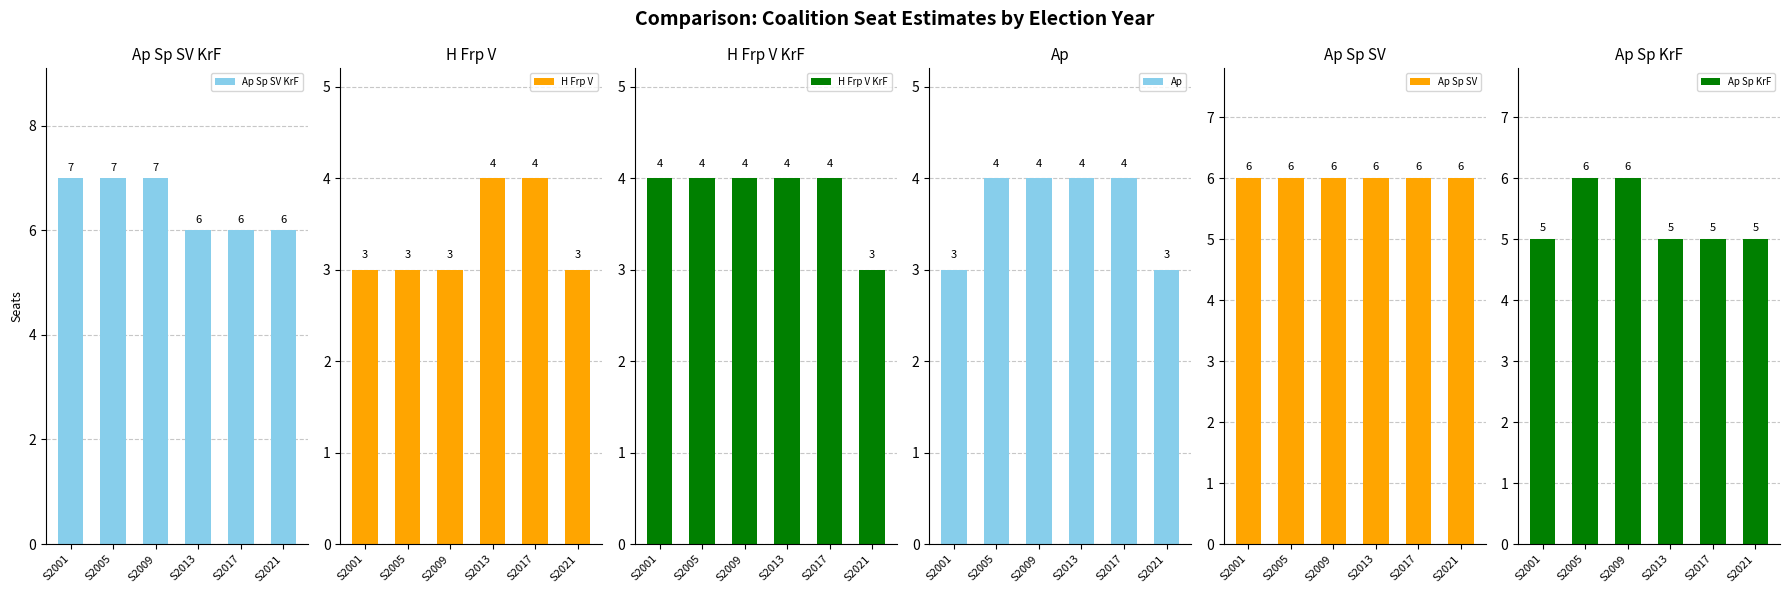

Reading right to left, extract all data points from this chart.

Ap Sp SV KrF: S2021=6	S2017=6	S2013=6	S2009=7	S2005=7	S2001=7
H Frp V: S2021=3	S2017=4	S2013=4	S2009=3	S2005=3	S2001=3
H Frp V KrF: S2021=3	S2017=4	S2013=4	S2009=4	S2005=4	S2001=4
Ap: S2021=3	S2017=4	S2013=4	S2009=4	S2005=4	S2001=3
Ap Sp SV: S2021=6	S2017=6	S2013=6	S2009=6	S2005=6	S2001=6
Ap Sp KrF: S2021=5	S2017=5	S2013=5	S2009=6	S2005=6	S2001=5